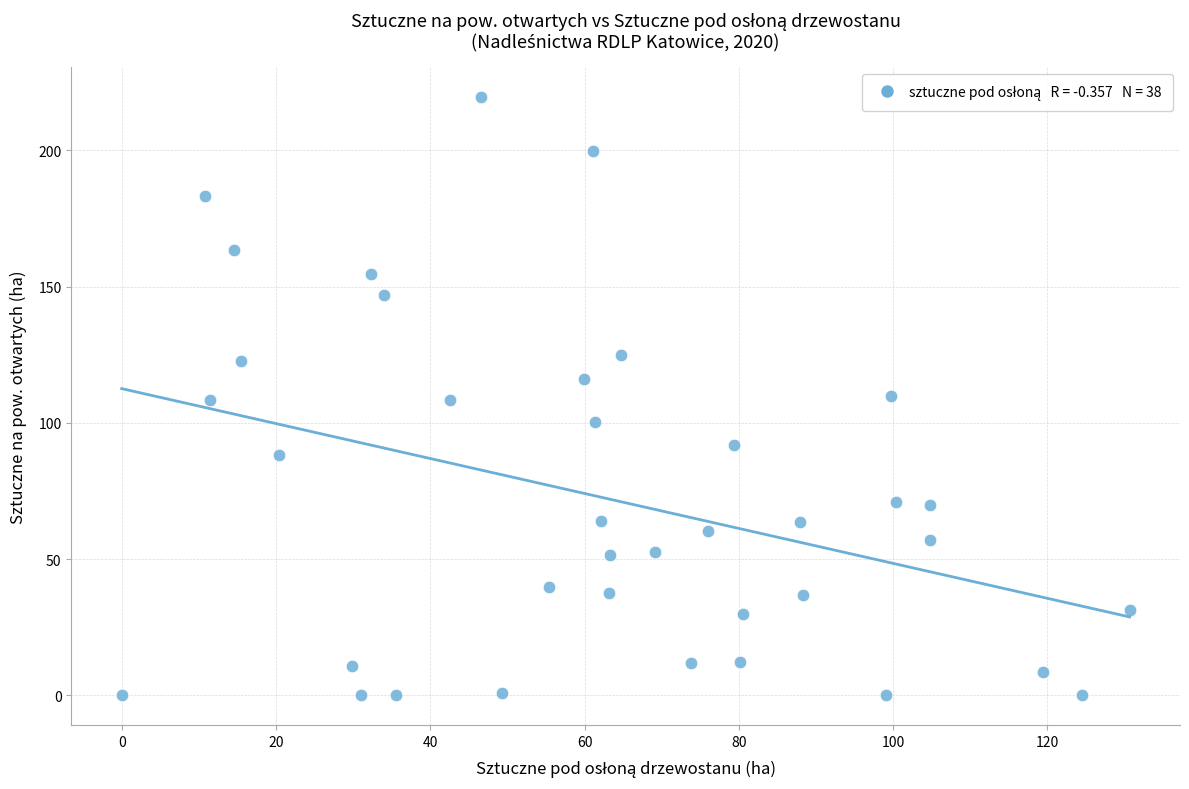

What is the range of X values (max minus min)?

130.7